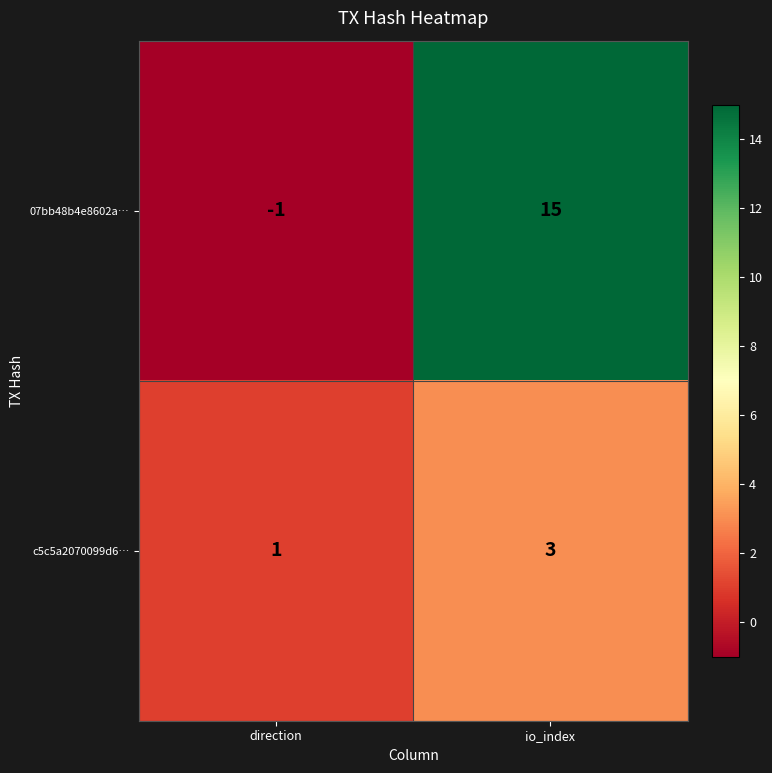

Count the number of data series in this chart.

2